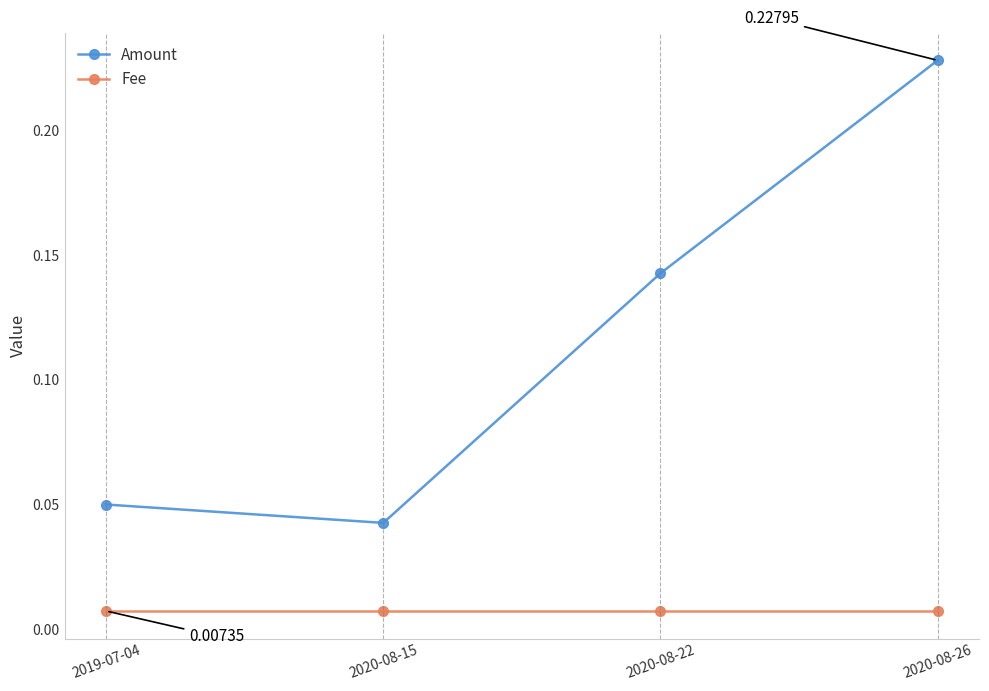

True or false: Fee and Amount cross at least once.

False